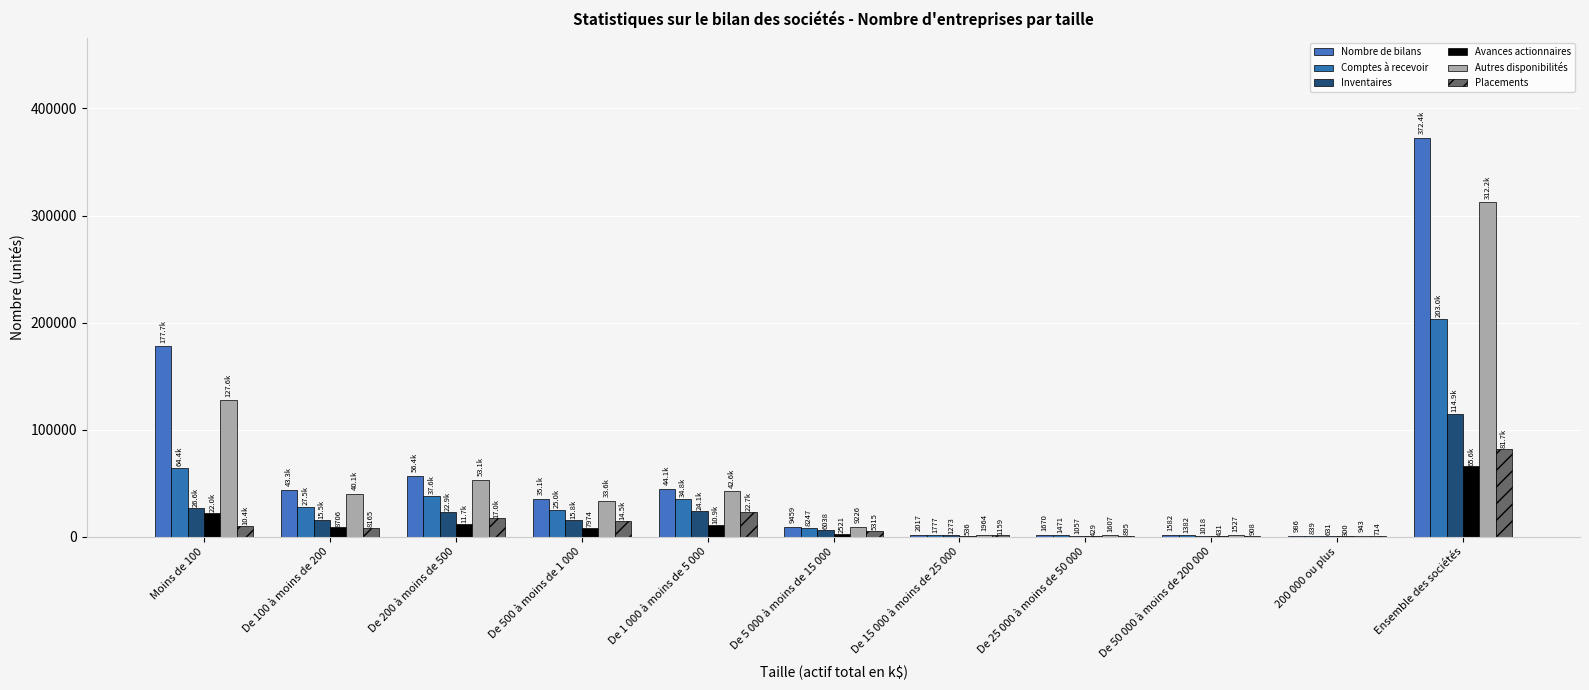

Count the number of categories in the chart.

11